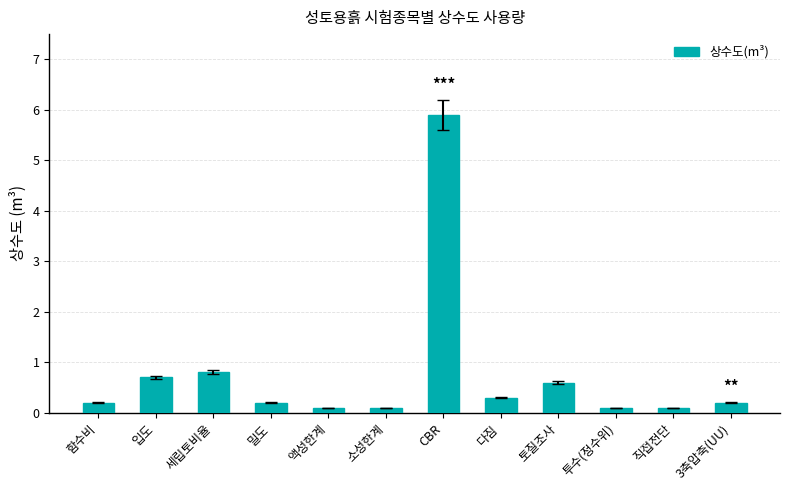

Reading left to right, list all the values displayed in this chart.

0.2	0.7	0.8	0.2	0.1	0.1	5.9	0.3	0.6	0.1	0.1	0.2